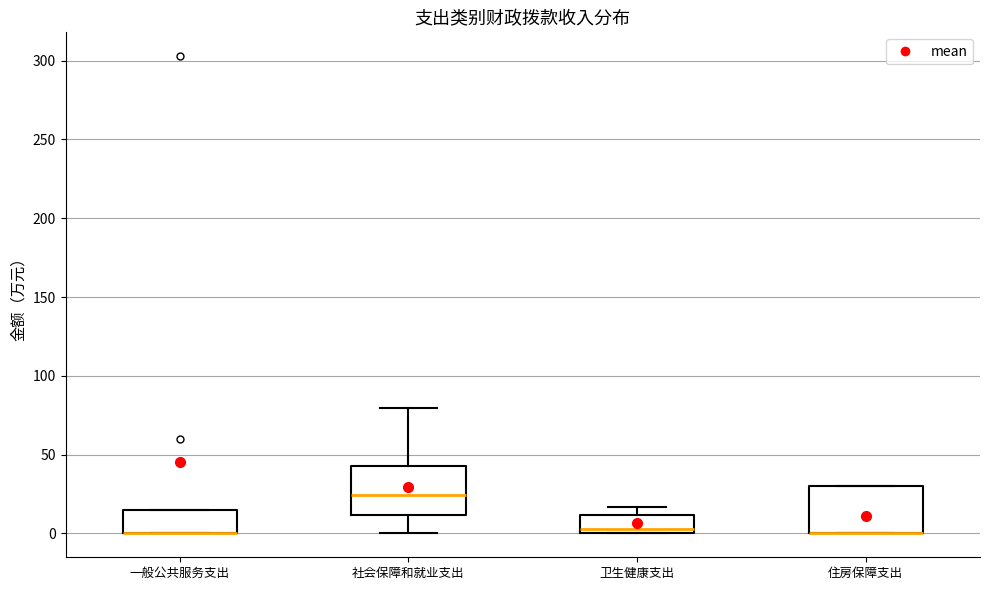

Reading left to right, transcribe this box plot: for each box, give where its median line is, the range the box spans, and where its two whiskers end, as read against the y-axis. The values are not printed on the chart, so give them approximately, as read against the axis.

一般公共服务支出: median 0 (drawn on the box's lower edge), box 0 to 15, whiskers 0 to 15
社会保障和就业支出: median 25, box 10 to 45, whiskers 0 to 80
卫生健康支出: median 5, box 0 to 10, whiskers 0 to 15
住房保障支出: median 0 (drawn on the box's lower edge), box 0 to 30, whiskers 0 to 30